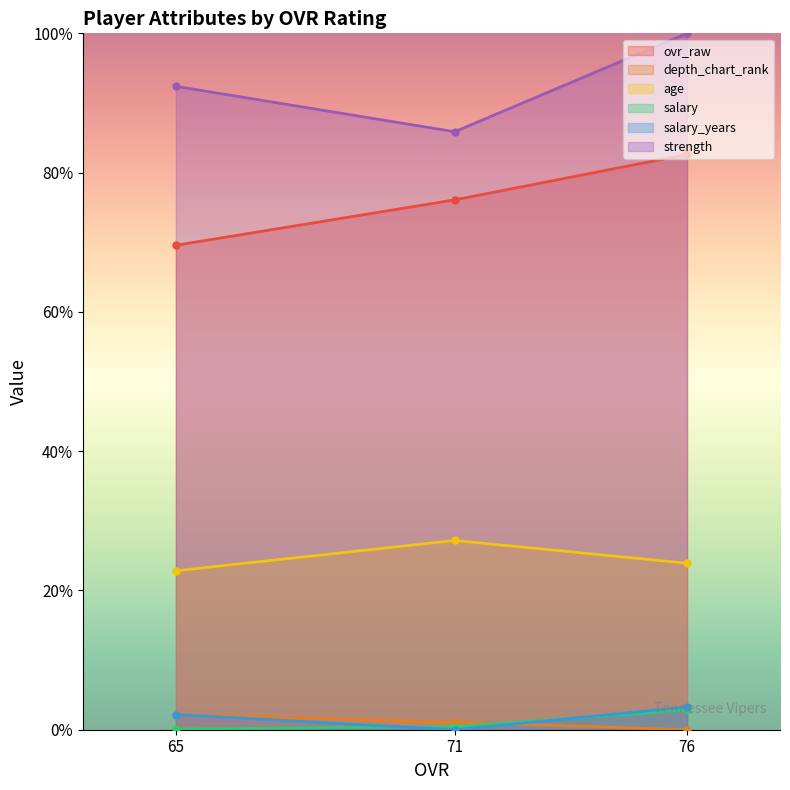

Is the value of age at 65 greater than the value of salary at 65?

Yes